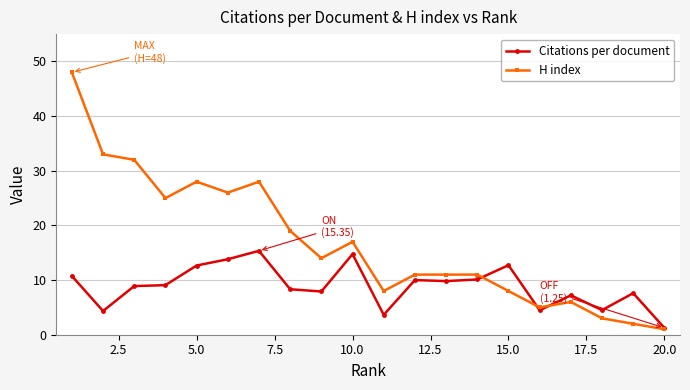

True or false: H index has more than 1 points higher than both neighbors.

True